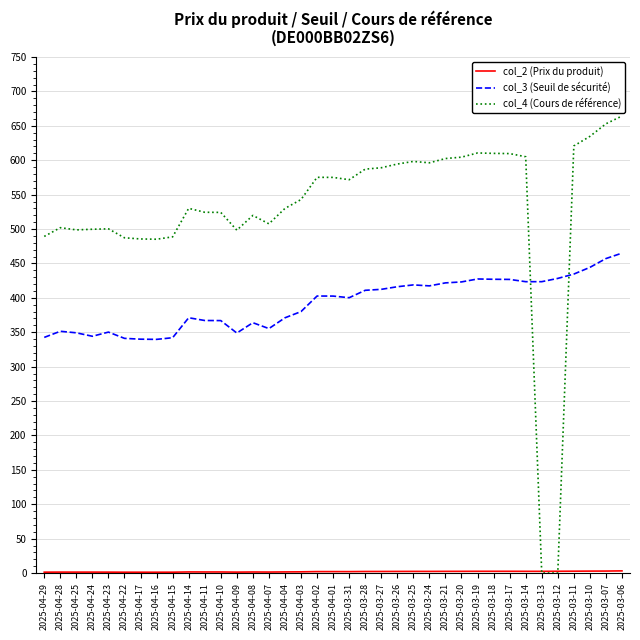

What is the maximum value shown in the chart?

664.3